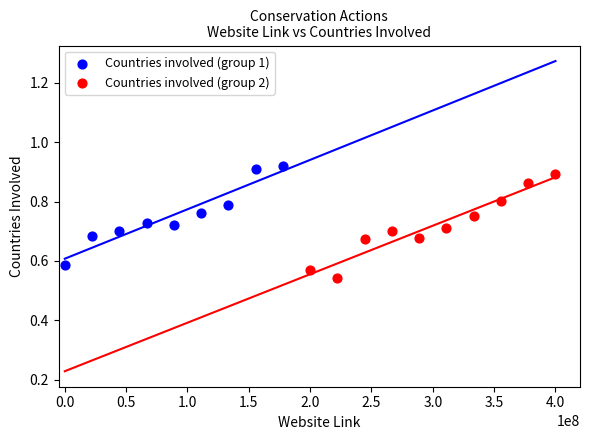

Which series contains the lowest Y value?

Countries involved (group 2)